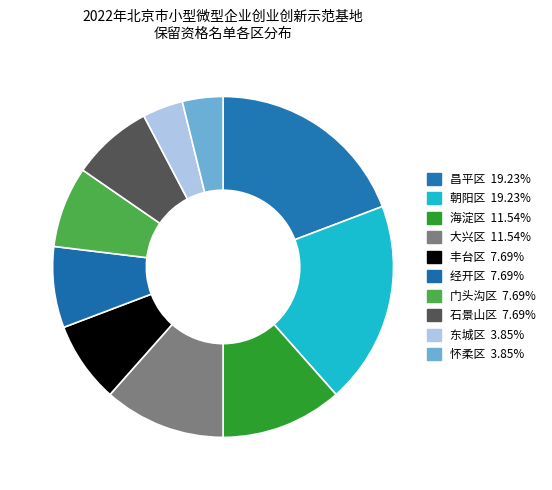

Do 大兴区 and 丰台区 together represent more than half of the pie?

No